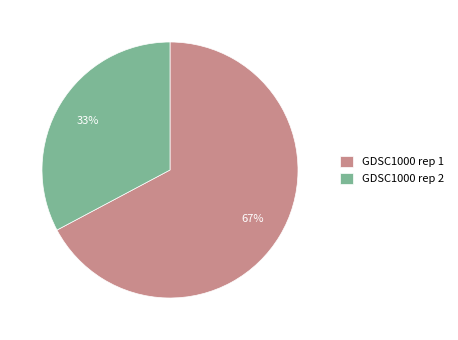

Between GDSC1000 rep 1 and GDSC1000 rep 2, which is larger?

GDSC1000 rep 1